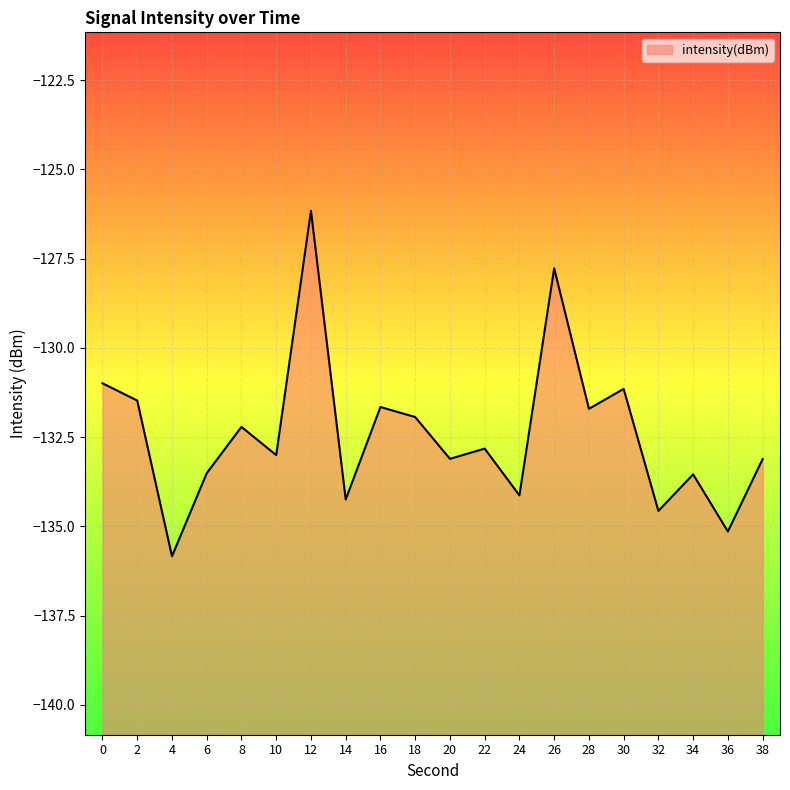

What is the maximum value shown in the chart?

-126.2